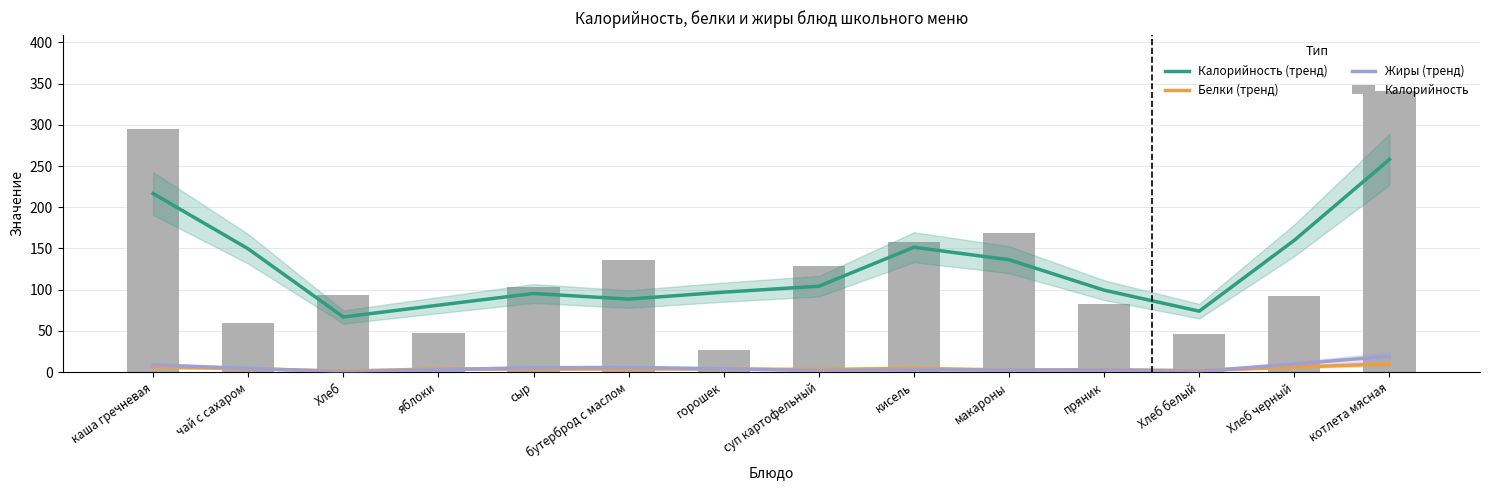

What are all the series names shown in the legend?

Калорийность (тренд), Белки (тренд), Жиры (тренд), Калорийность